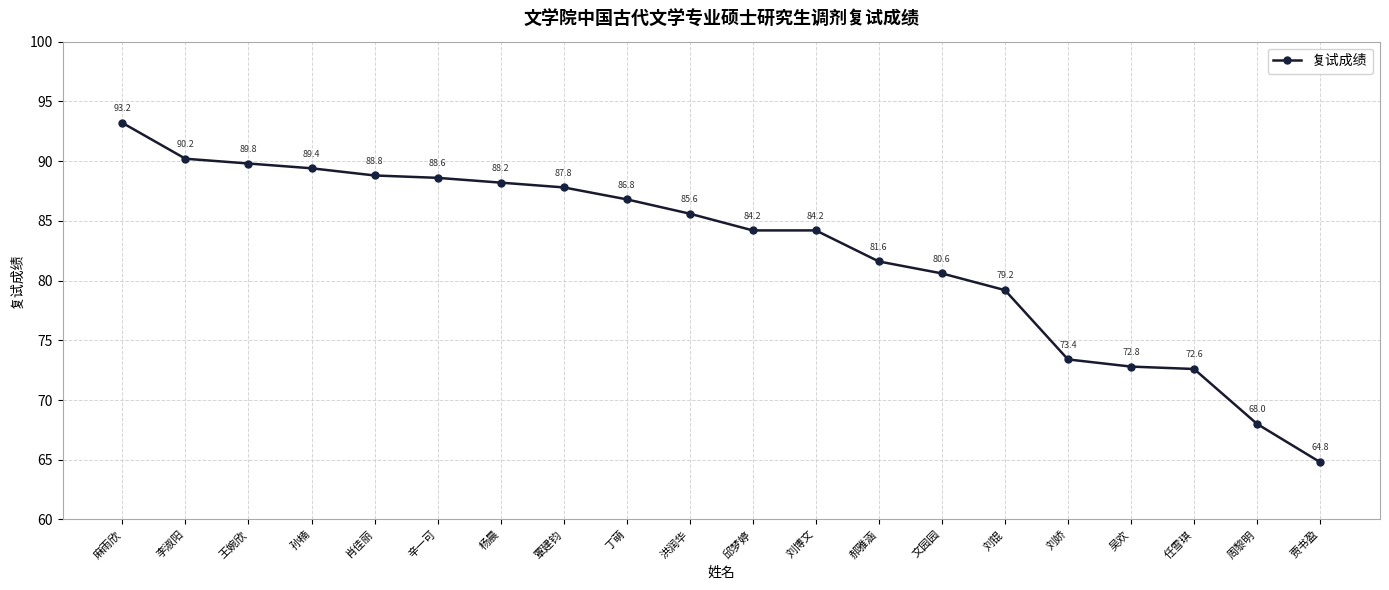

What is the label of the 19th point from the left?

周黎明